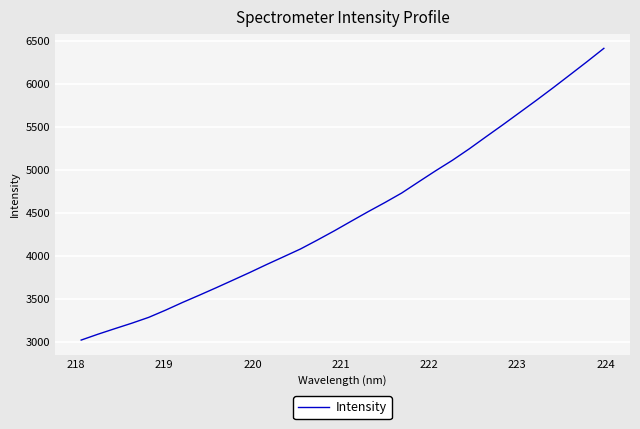

What is the smallest value displayed?

3018.4